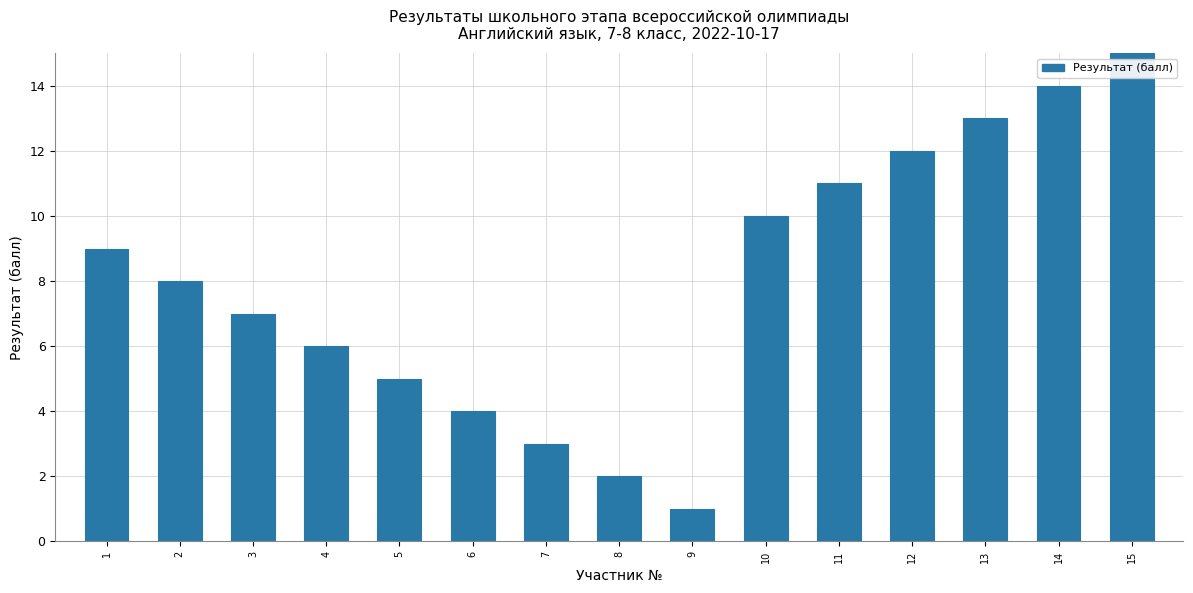

Reading right to left, transcribe all the data shown in this chart.

15=15	14=14	13=13	12=12	11=11	10=10	9=1	8=2	7=3	6=4	5=5	4=6	3=7	2=8	1=9